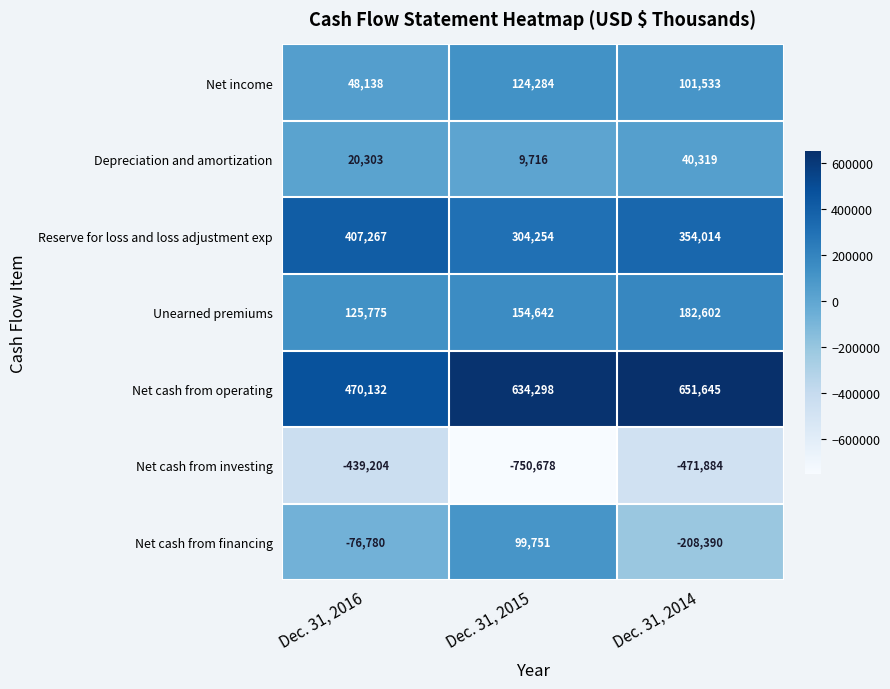

True or false: Net cash from investing has a value of -750823 at Dec. 31, 2016.

False